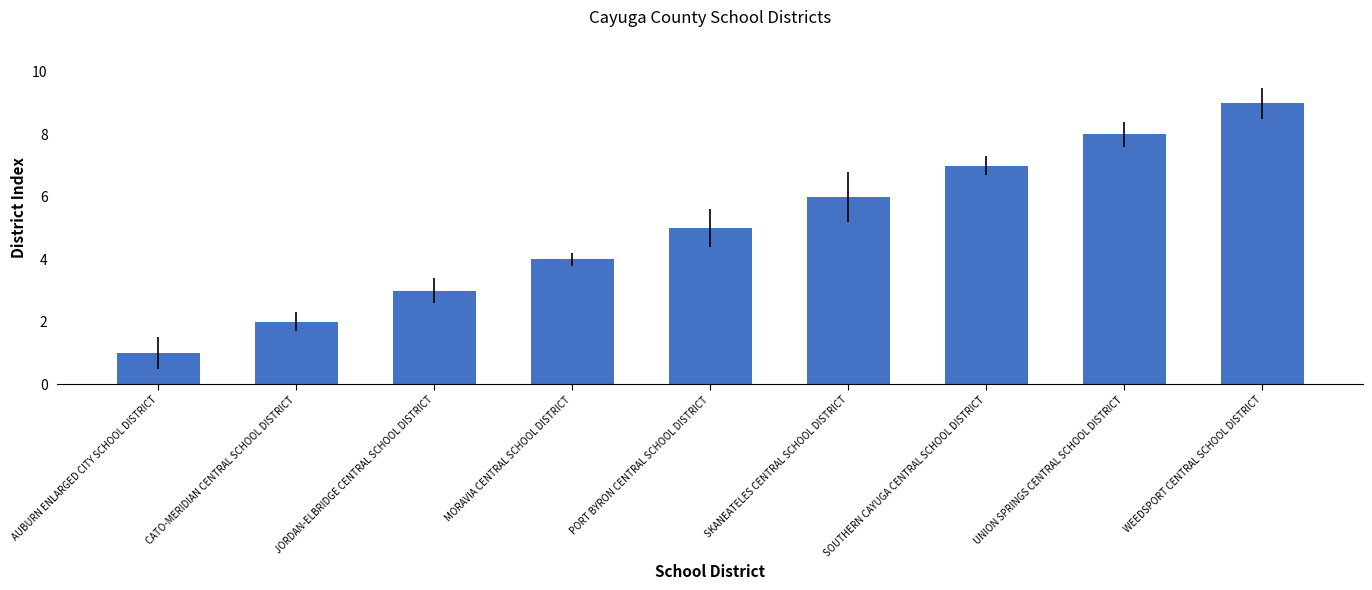

What is the greatest value displayed?

9